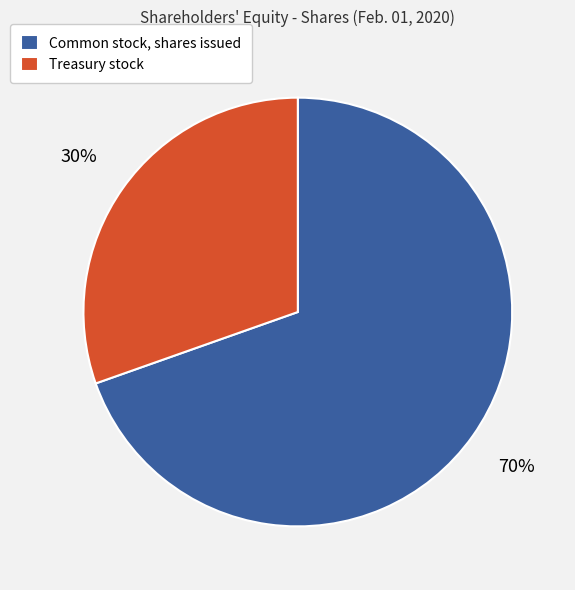

Is the sum of Treasury stock and Common stock, shares issued greater than half?

Yes